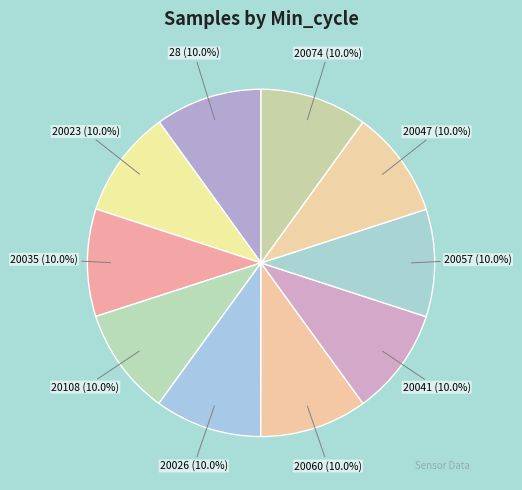

What percentage is the 20026 slice, to the nearest percent?

10%